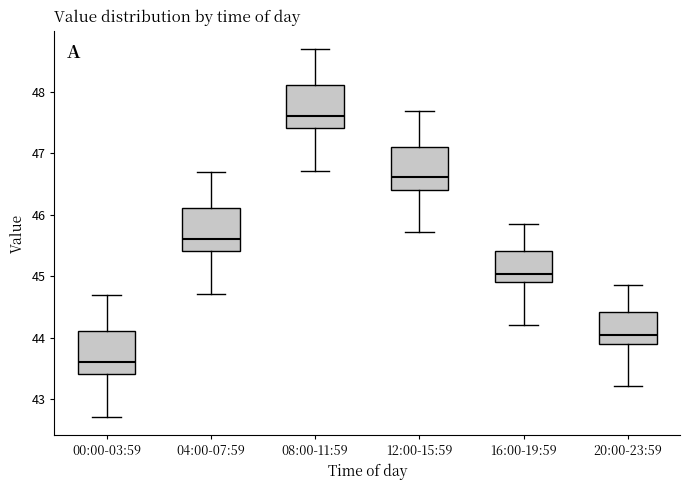

Which box's median line is the highest?

08:00-11:59